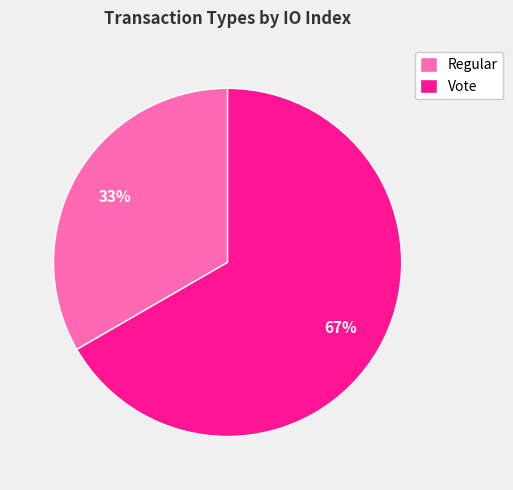

The Regular slice represents 33% of the pie. True or false?

True